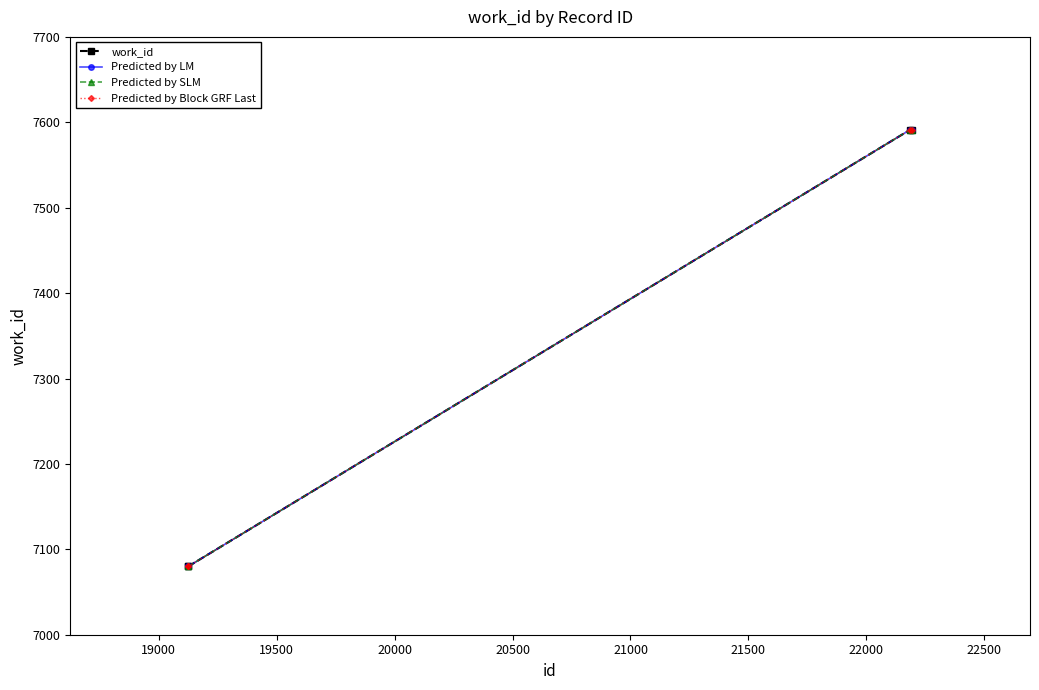

Is this an area chart (filled region under the line)?

No